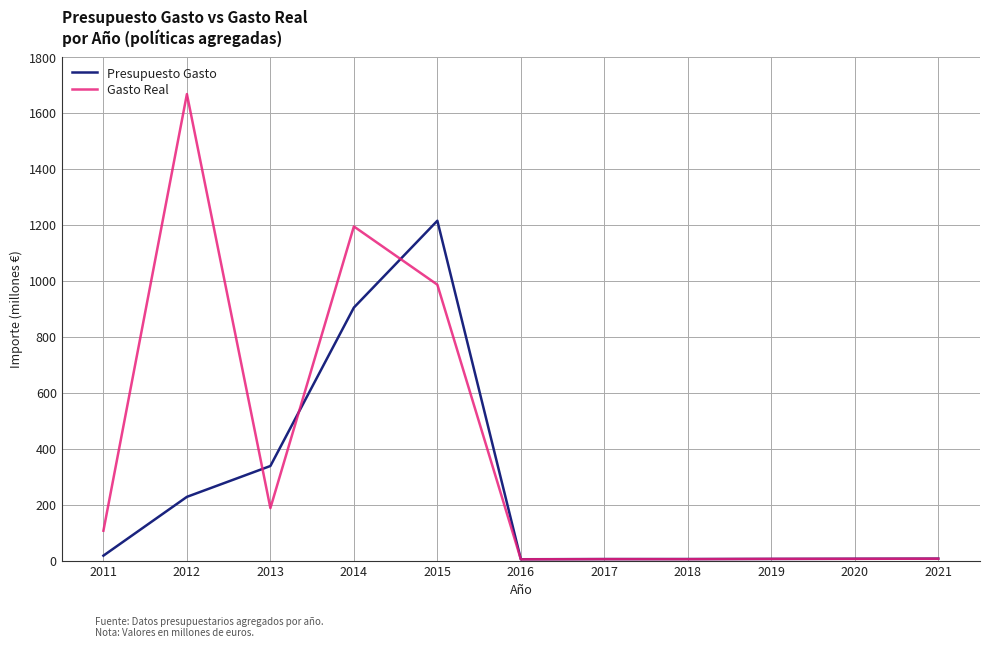

Which series has the largest total across all categories?

Gasto Real